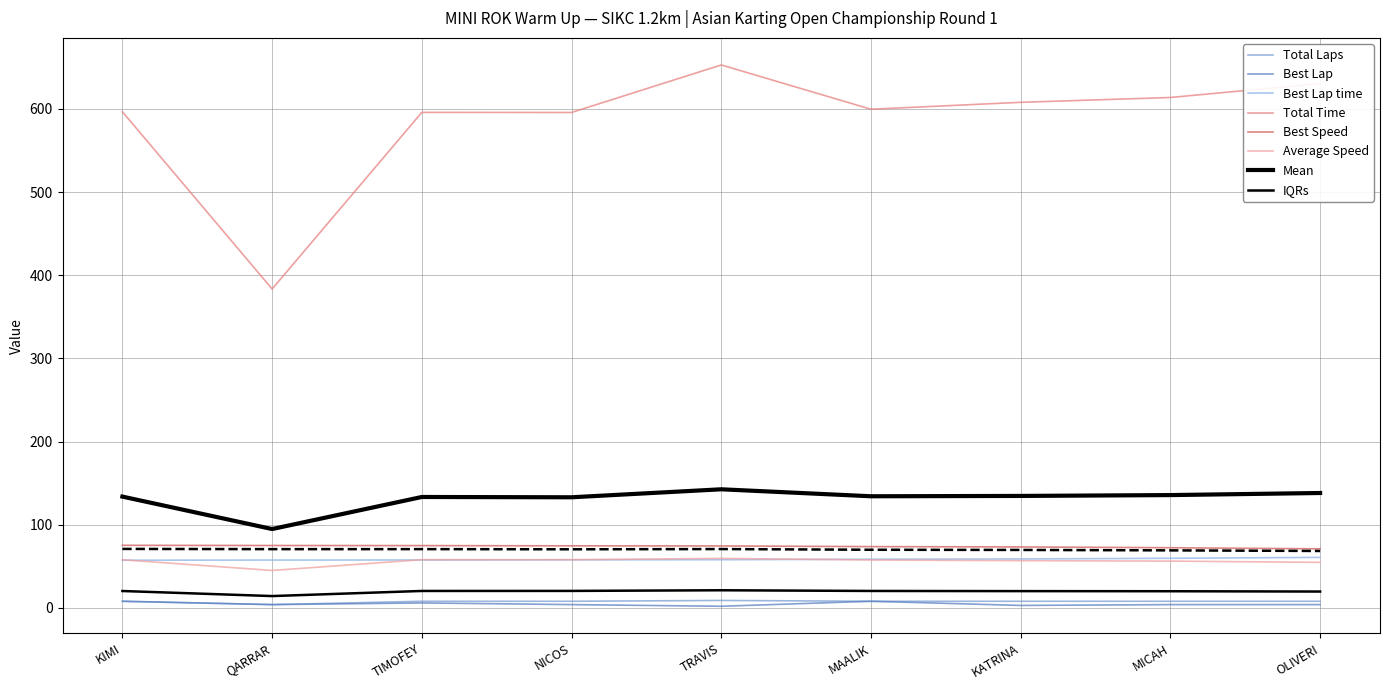

At which category does Average Speed reach its first local peak?

TRAVIS